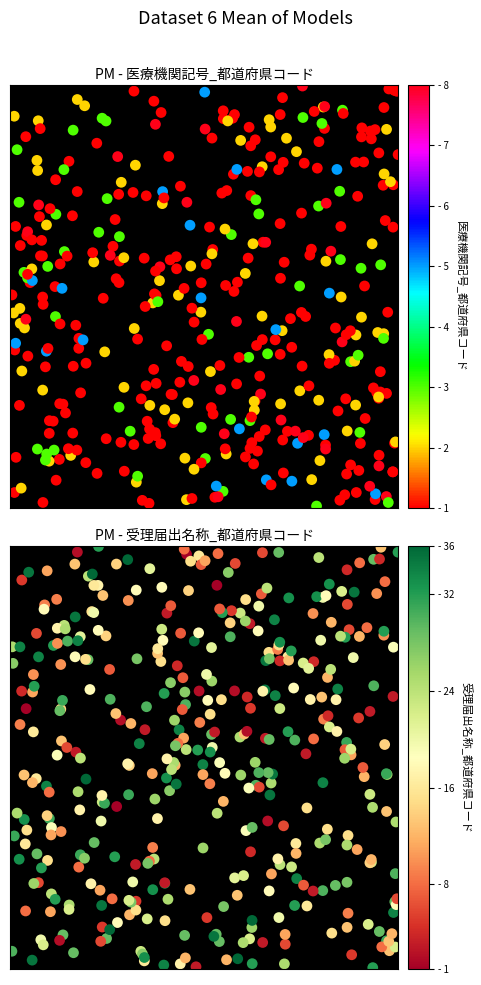

Is it true that the value at 10 is 11?

True